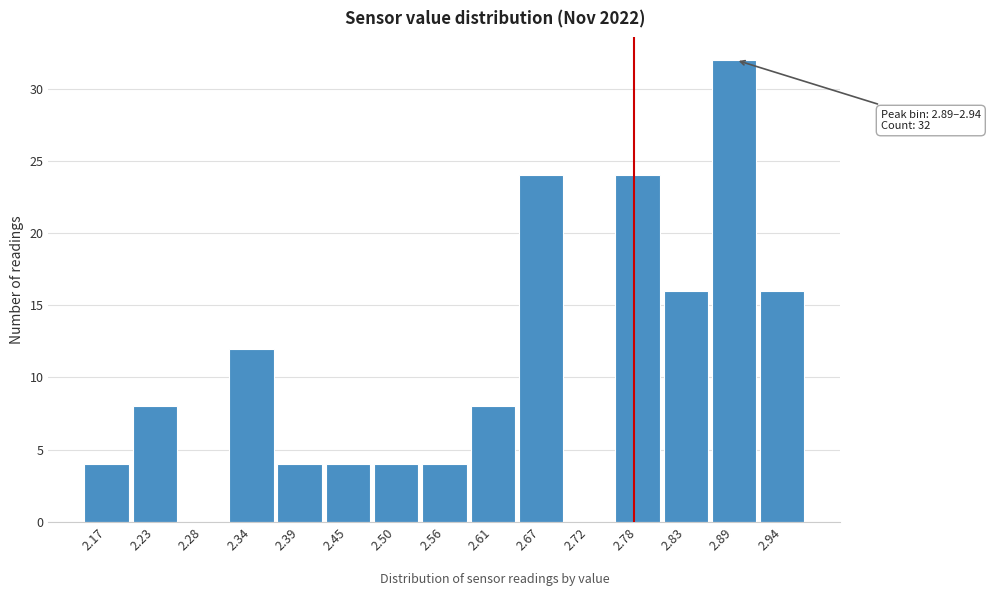

What is the sum of the values at 2.28 and 2.50?

4